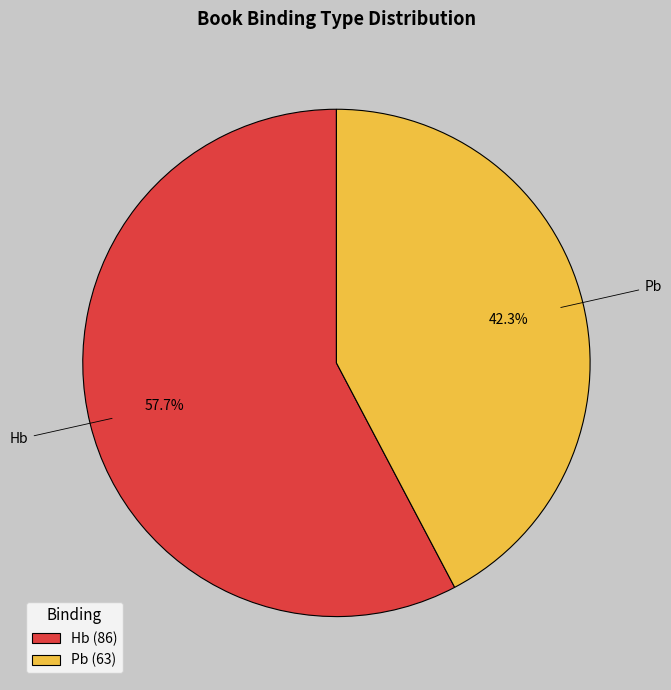

Do Pb and Hb together represent more than half of the pie?

Yes